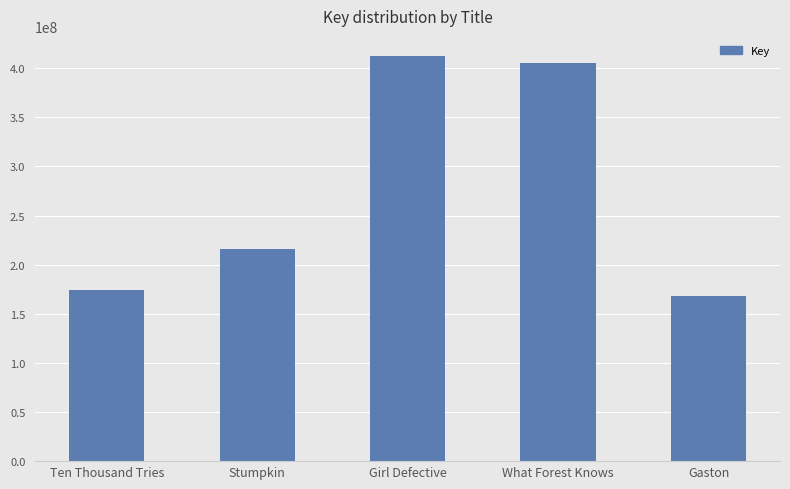

What is the change in value from Stumpkin to Girl Defective?

+196166594